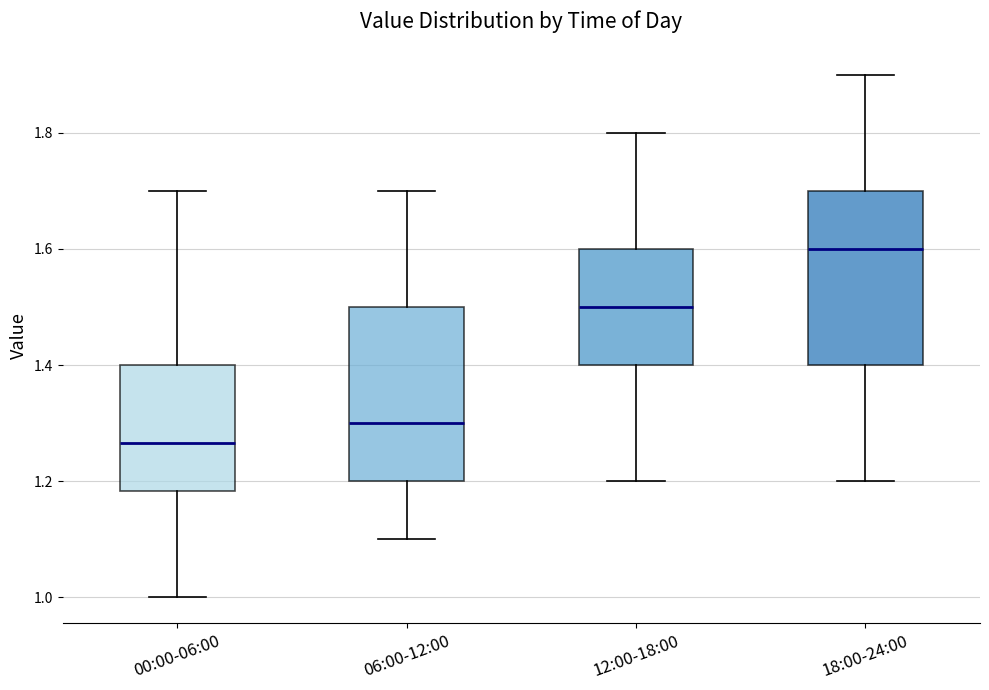

Which box's median line is the highest?

18:00-24:00